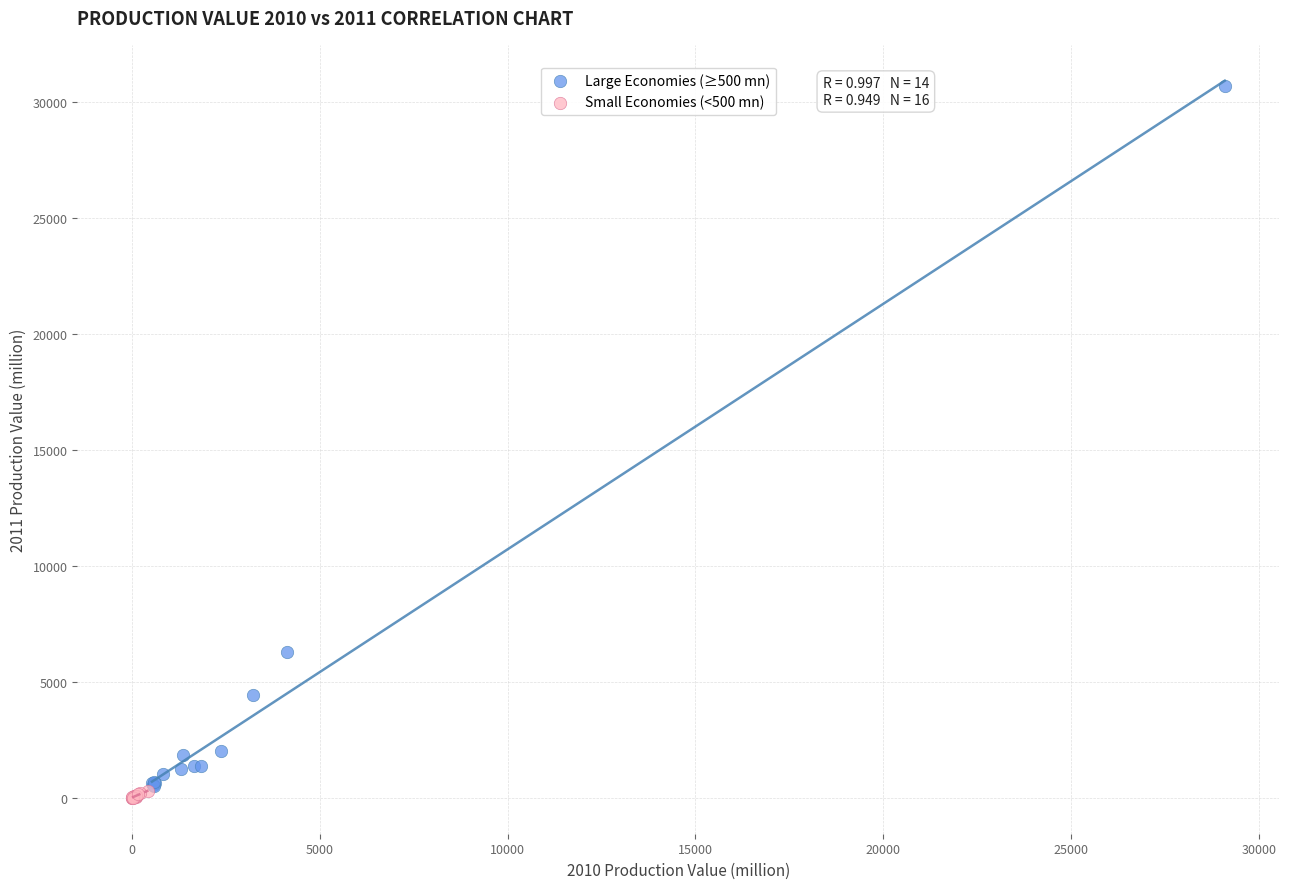

Which series contains the highest Y value?

Large Economies (≥500 mn)